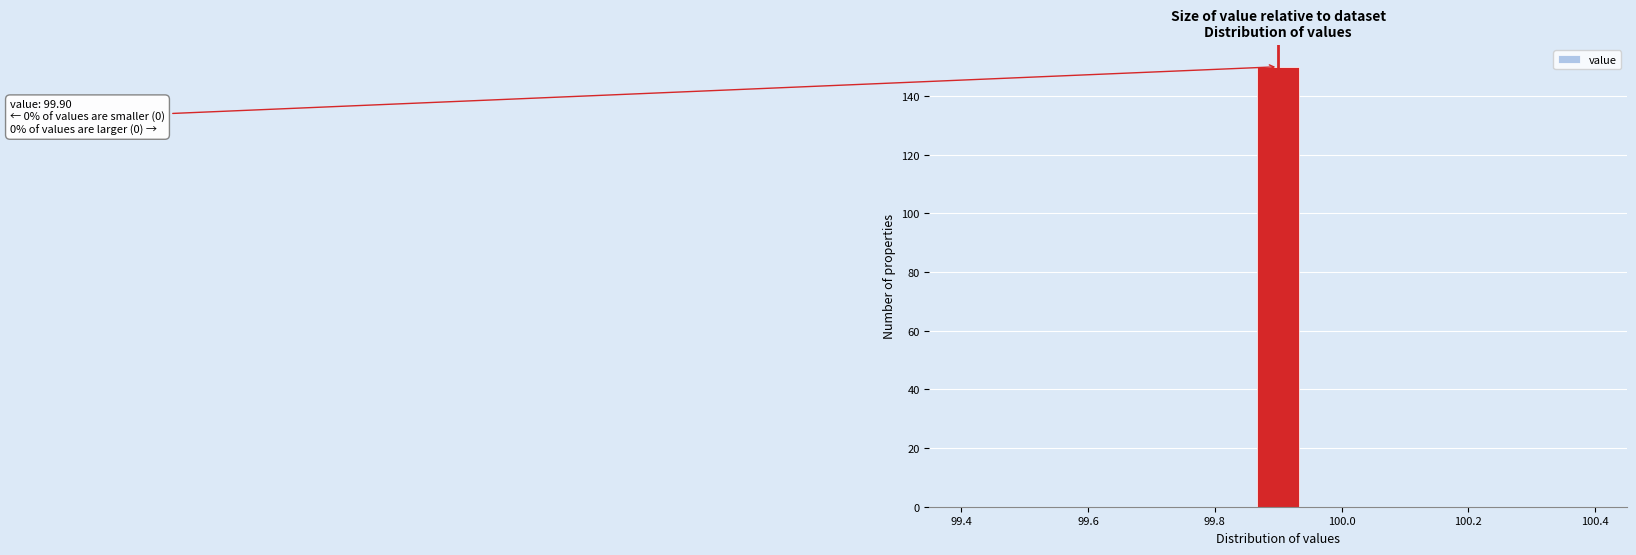

Read against the x-axis, roughly where is the centre of the tallest bar?

99.90